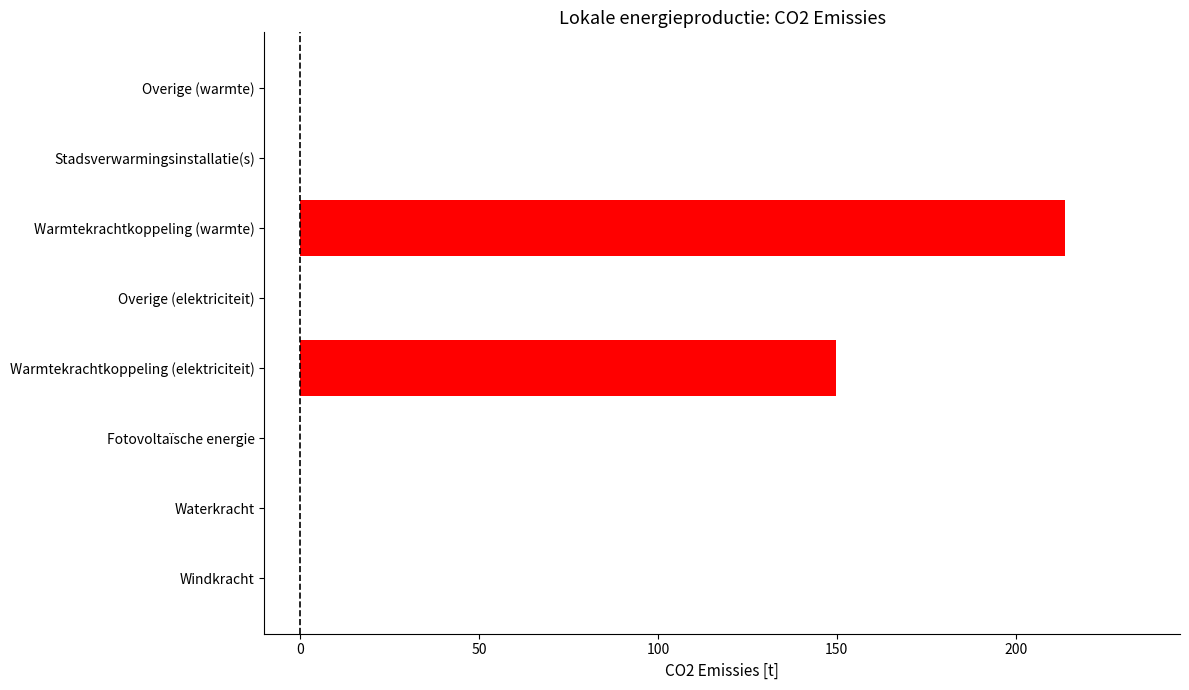

What is the greatest value displayed?

213.9